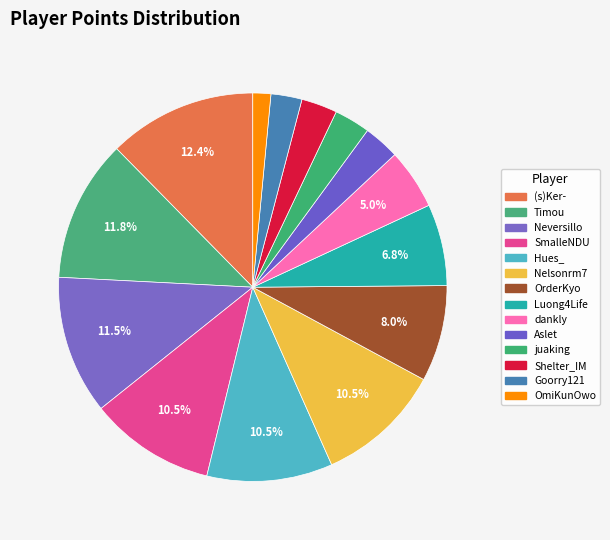

To the nearest percent, what is the average slice percentage?

7%